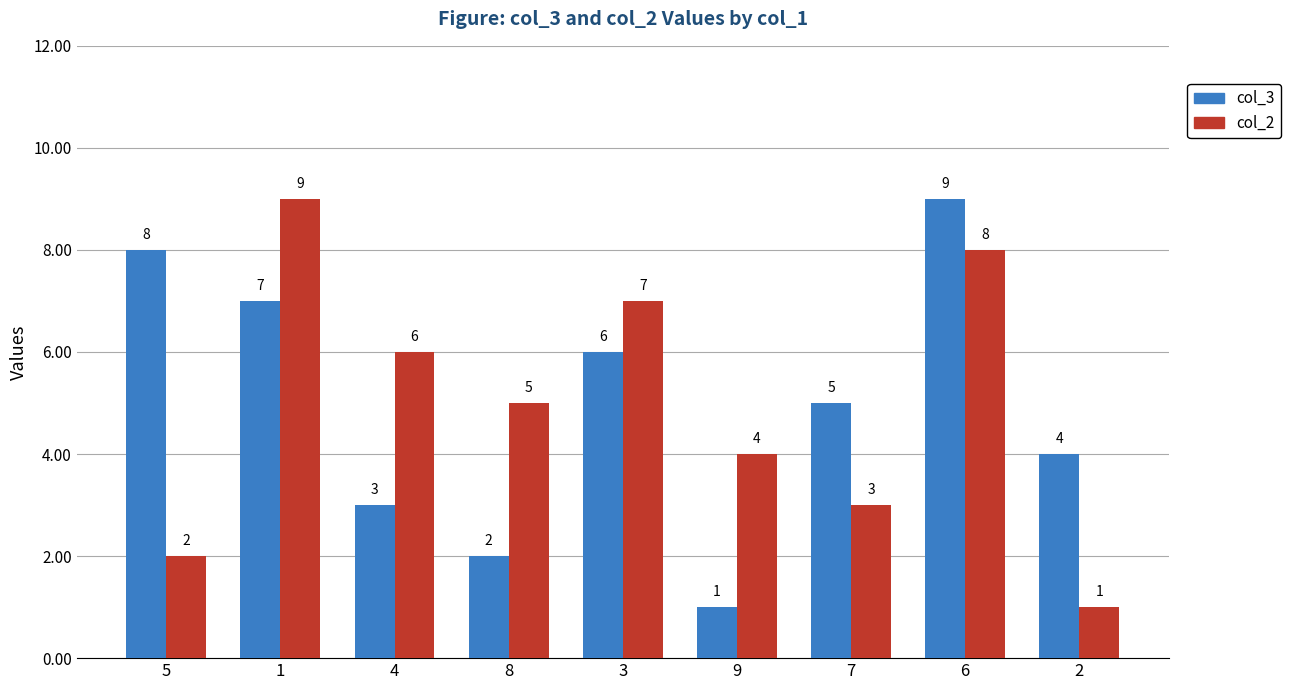

Is it true that col_3 equals 2 at 9?

False